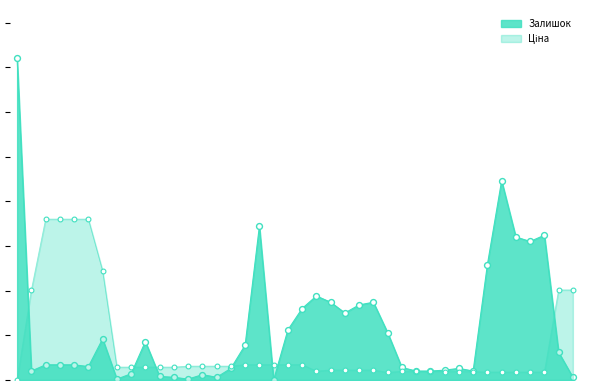

At how many categories does at least one series exceed 8?

40